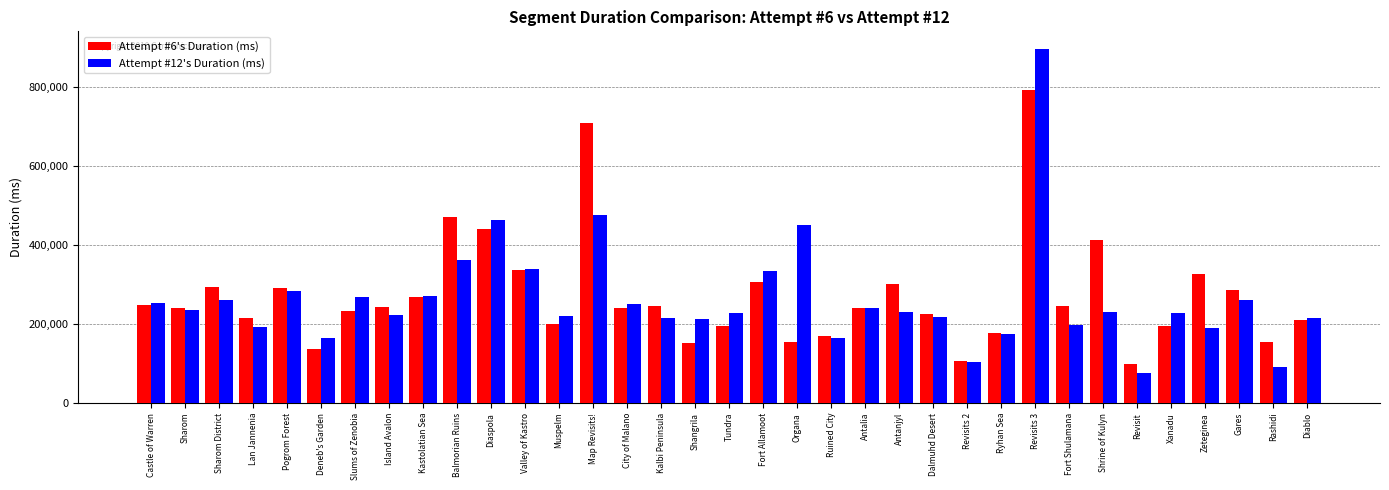

At which label does Attempt #6's Duration (ms) reach its minimum?

Revisit